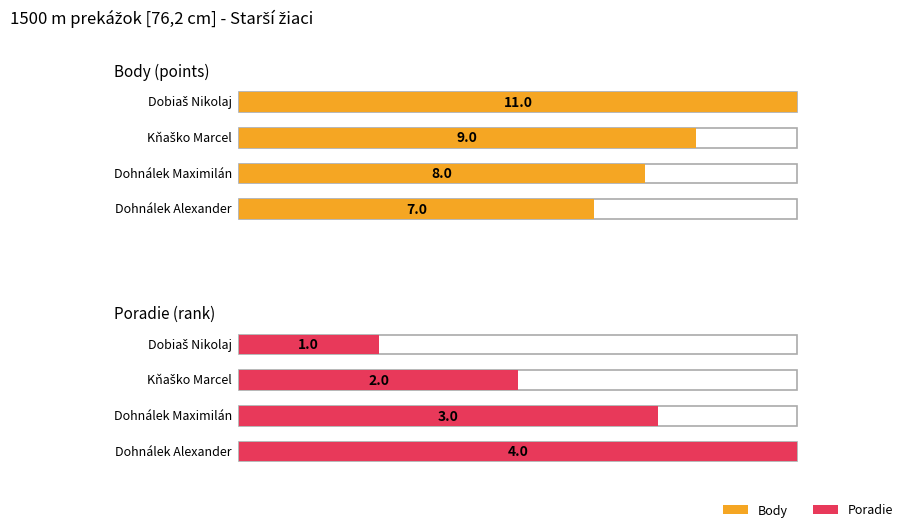

How many groups of bars are there?

4